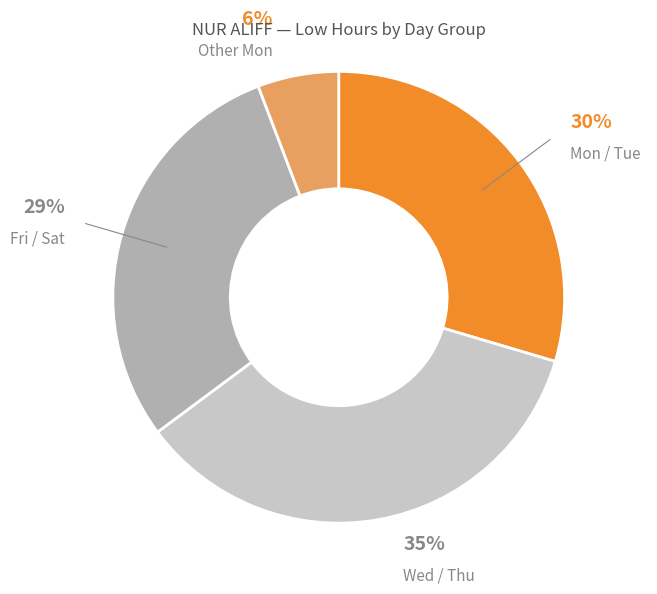

Is the sum of Wed / Thu and Mon / Tue greater than half?

Yes